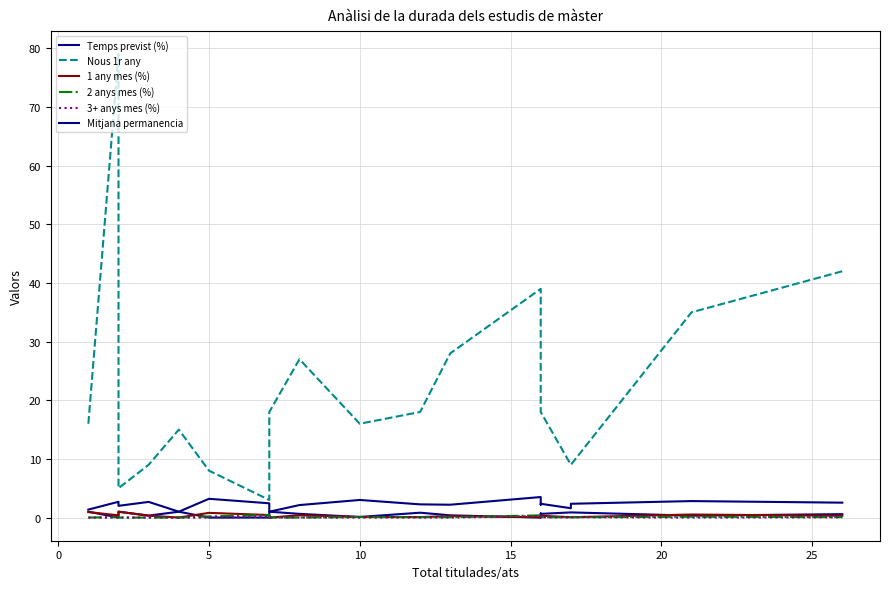

How many intersections are there between Temps previst (%) and 1 any mes (%)?

7